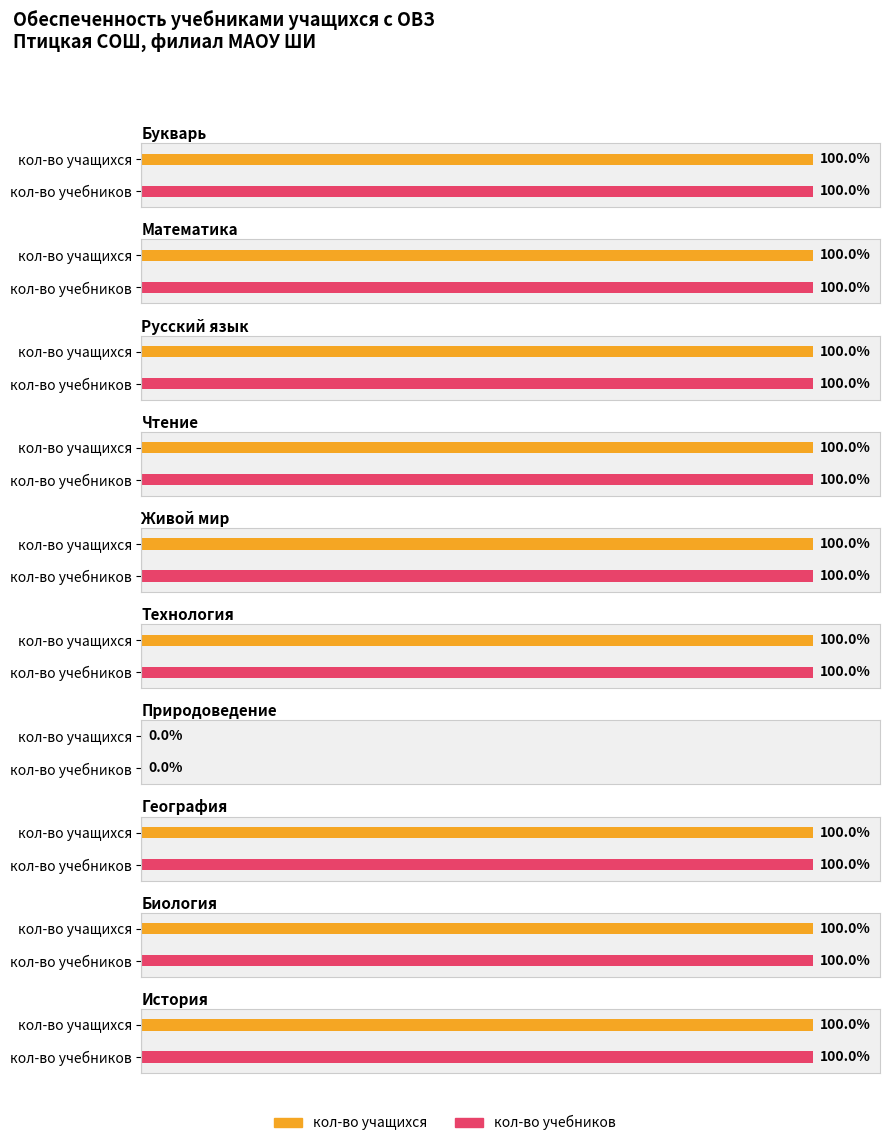

The value of кол-во учащихся at Биология is -1. True or false?

False